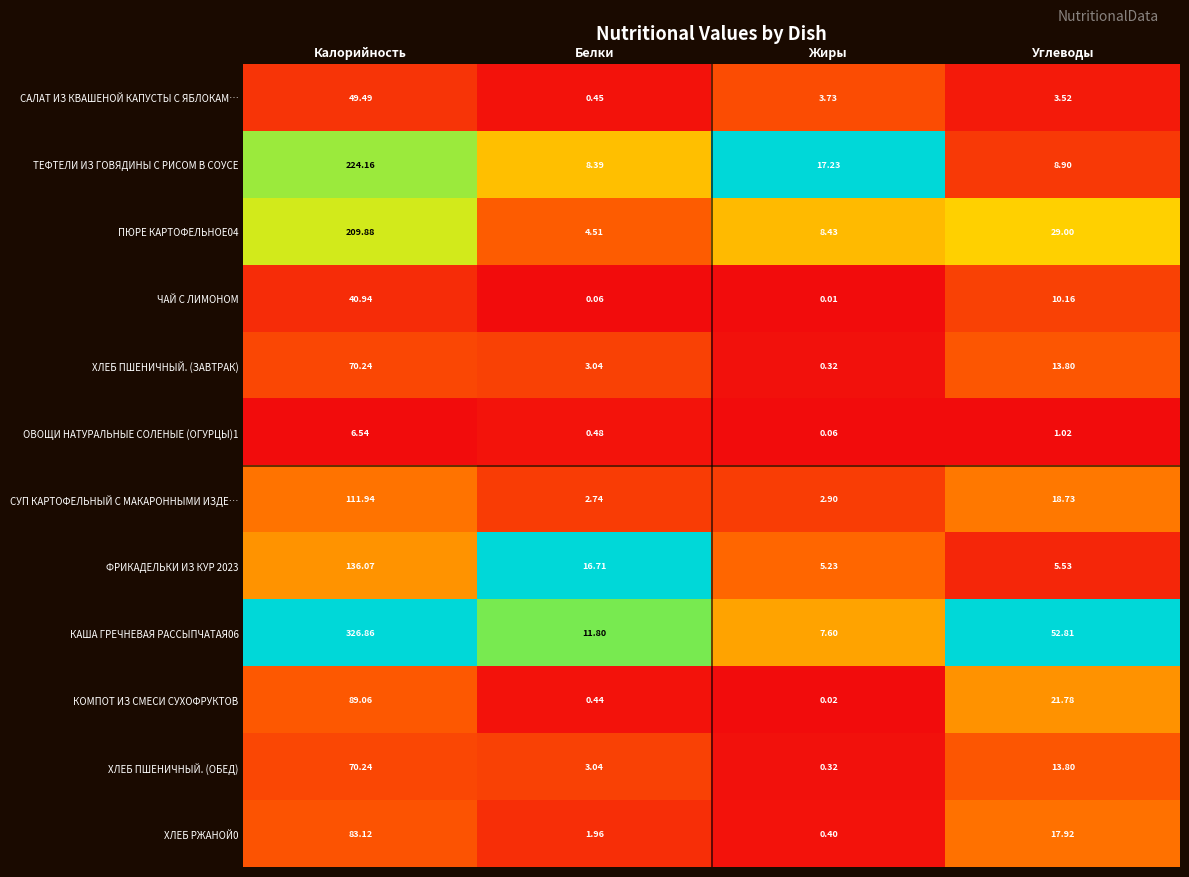

What is the greatest value displayed?

326.9